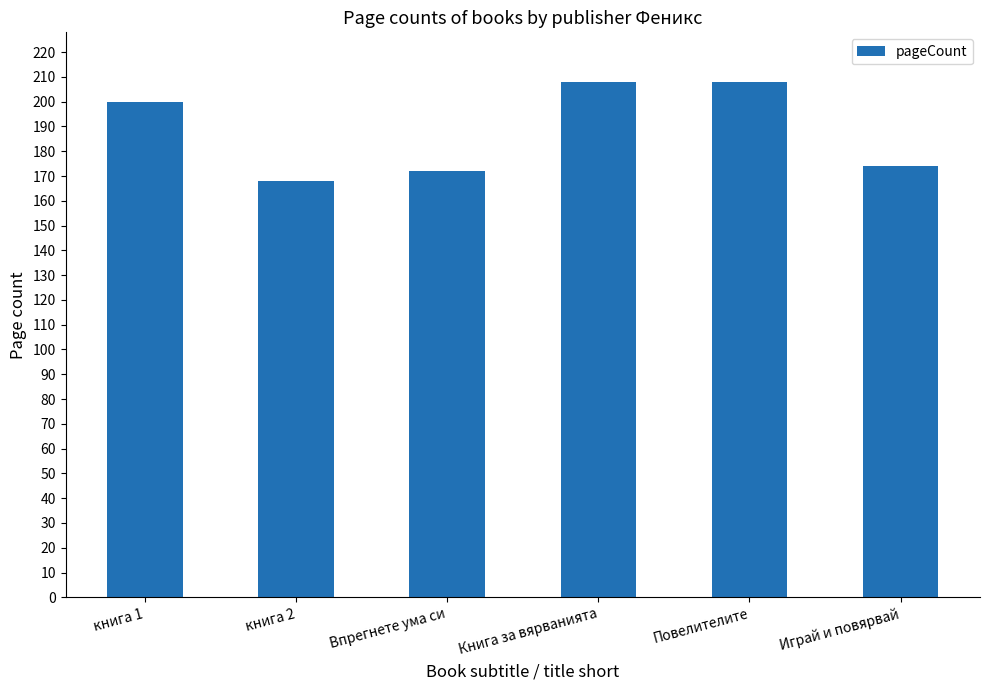

What is the average value?

188